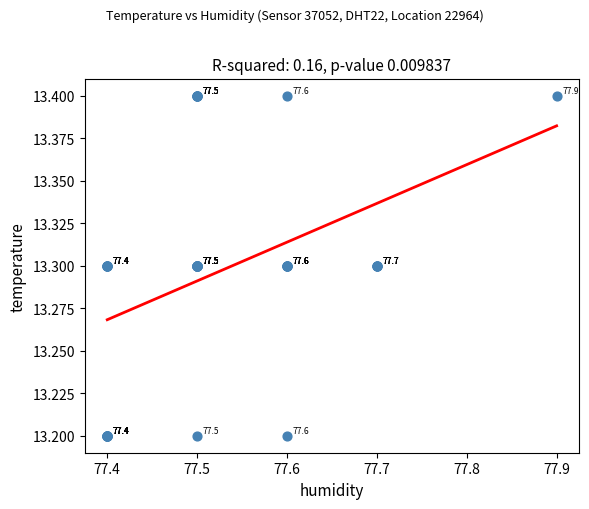

What Y value in the scatter plot is closest to 13?

13.2